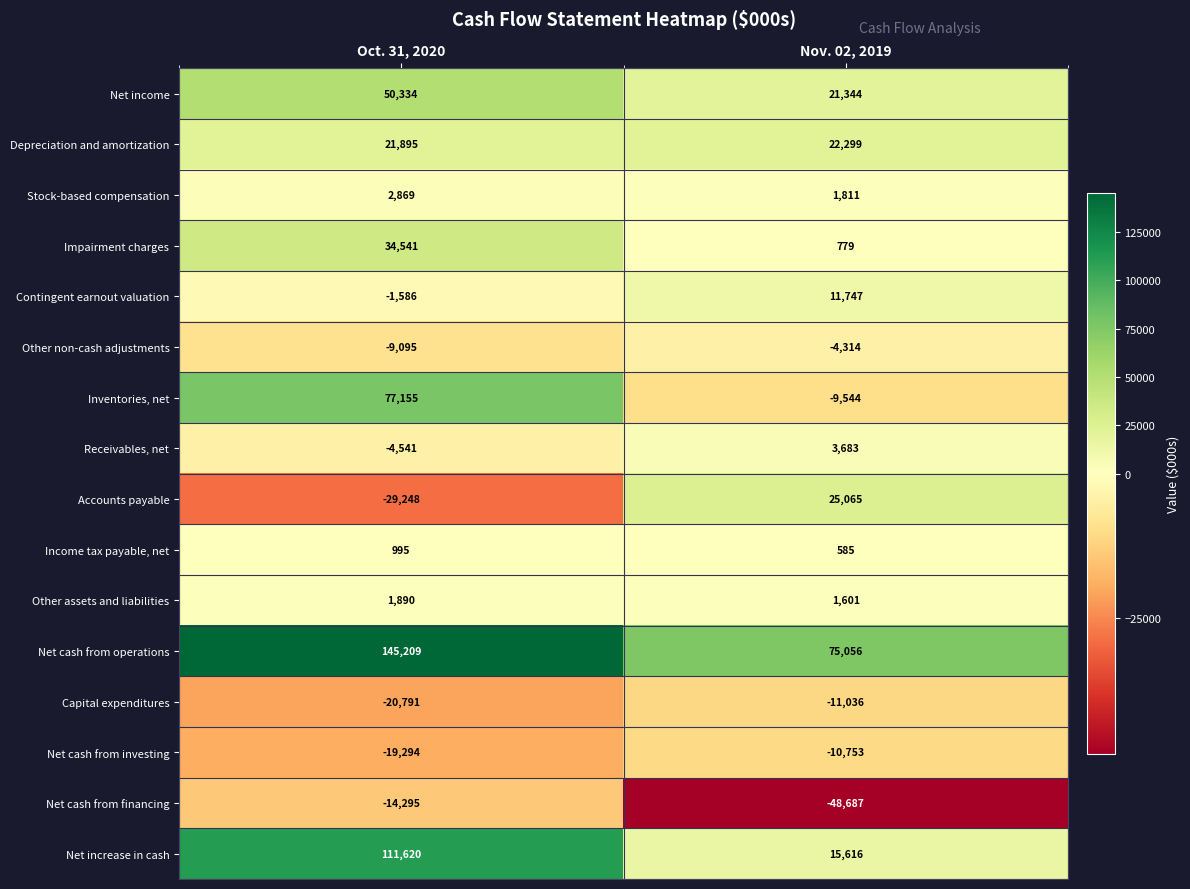

True or false: Other non-cash adjustments has a value of -5946 at Oct. 31, 2020.

False